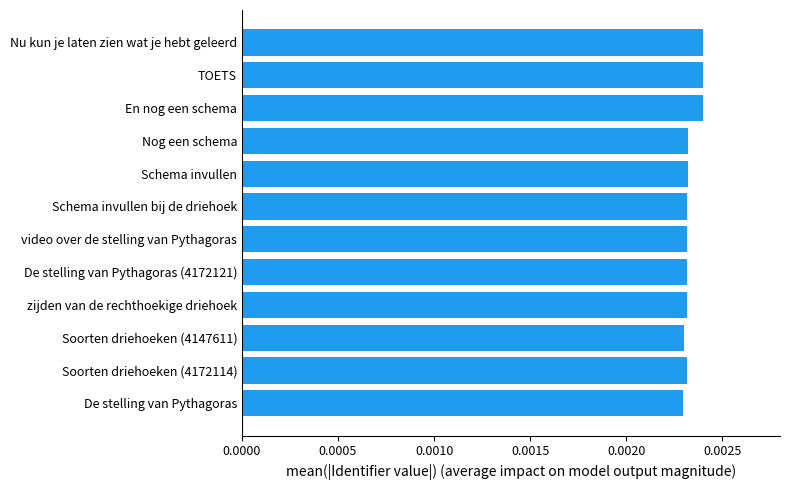

Are the bars grouped side by side (vs. stacked)?

No